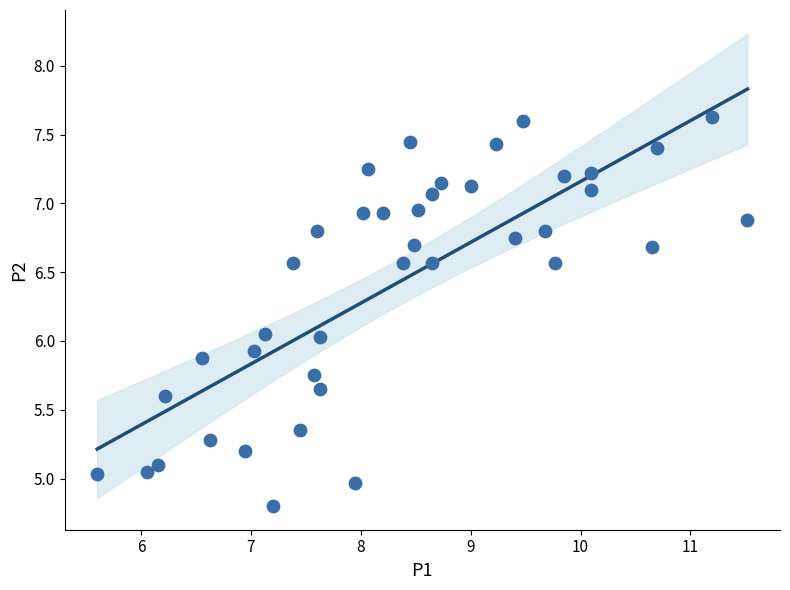

What is the range of Y values (max minus min)?

2.8